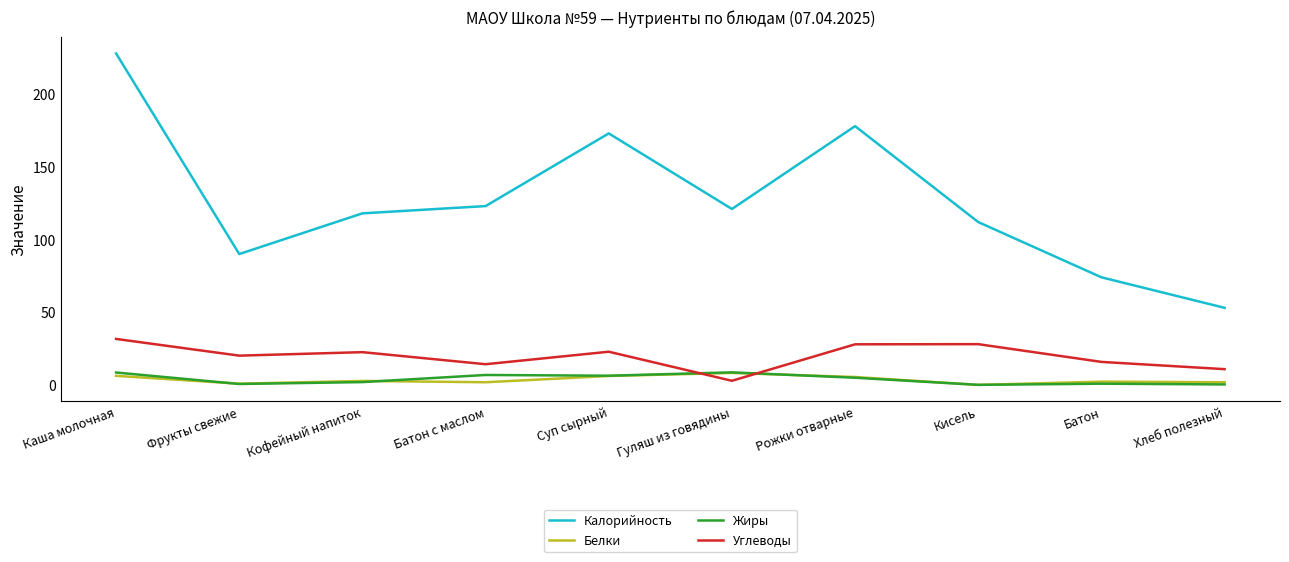

True or false: Белки has a value of 0.0 at Кисель.

True